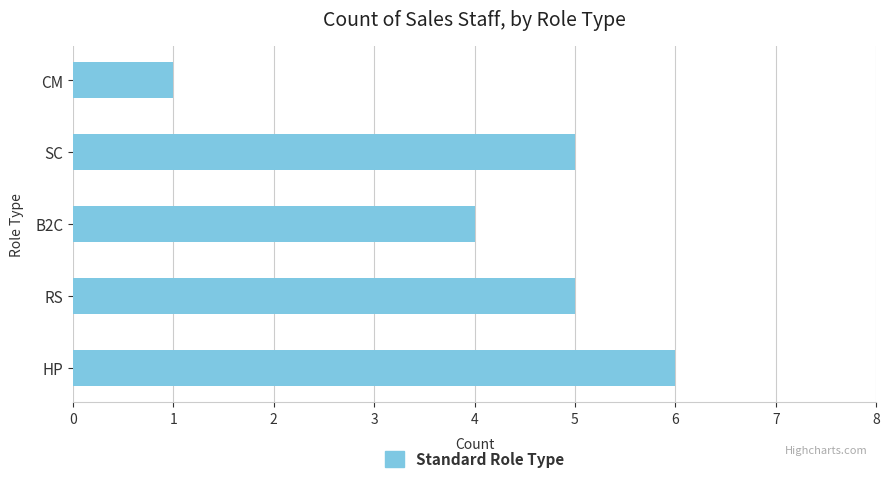

The value at HP is 9. True or false?

False